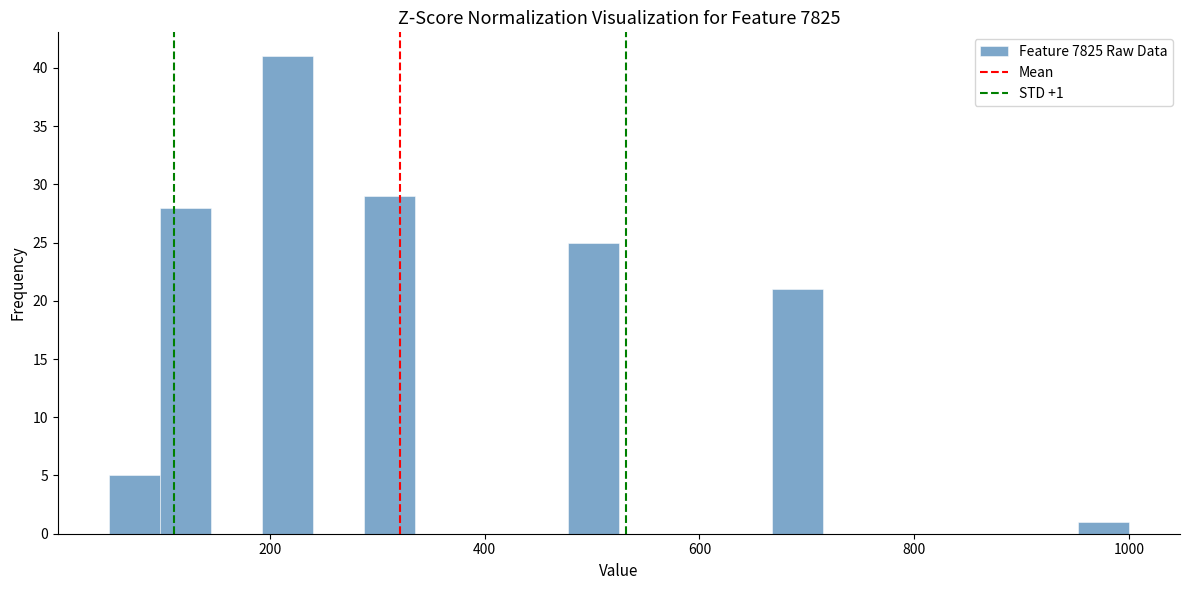

Around what value on the x-axis is the tallest bar? Give the approximate position of its centre, as read against the axis.

220